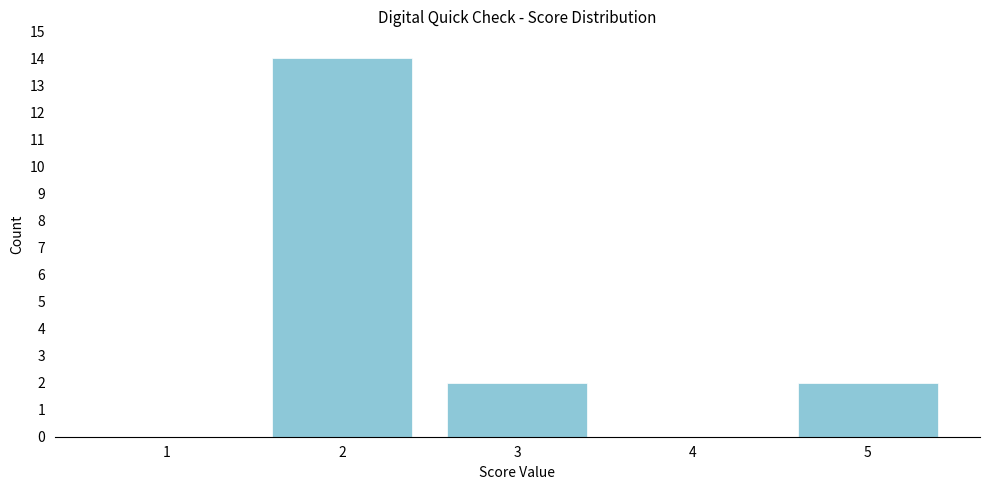

Reading left to right, transcribe all the data shown in this chart.

1=0	2=14	3=2	4=0	5=2